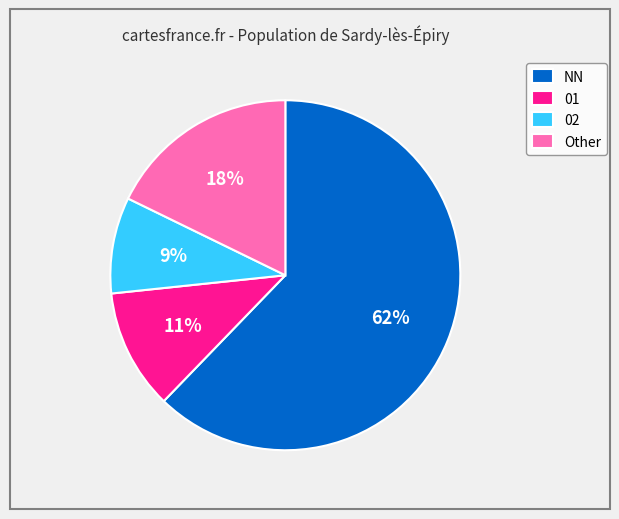

Is it true that 02 is 1% of the pie?

False